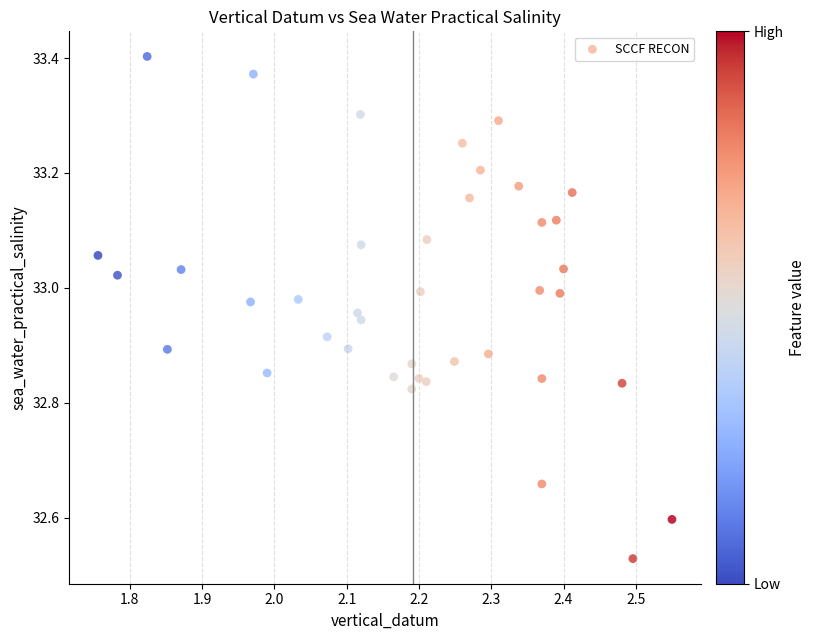

What is the range of X values (max minus min)?

0.8